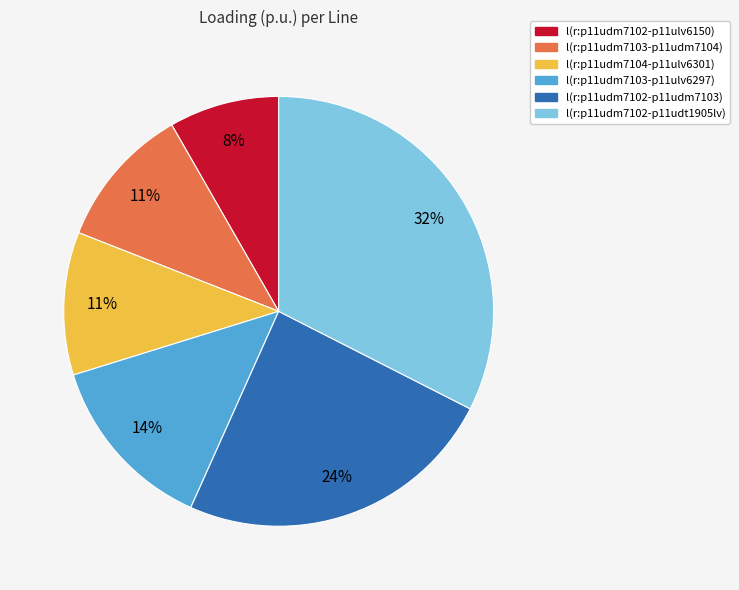

To the nearest percent, what is the average slice percentage?

17%